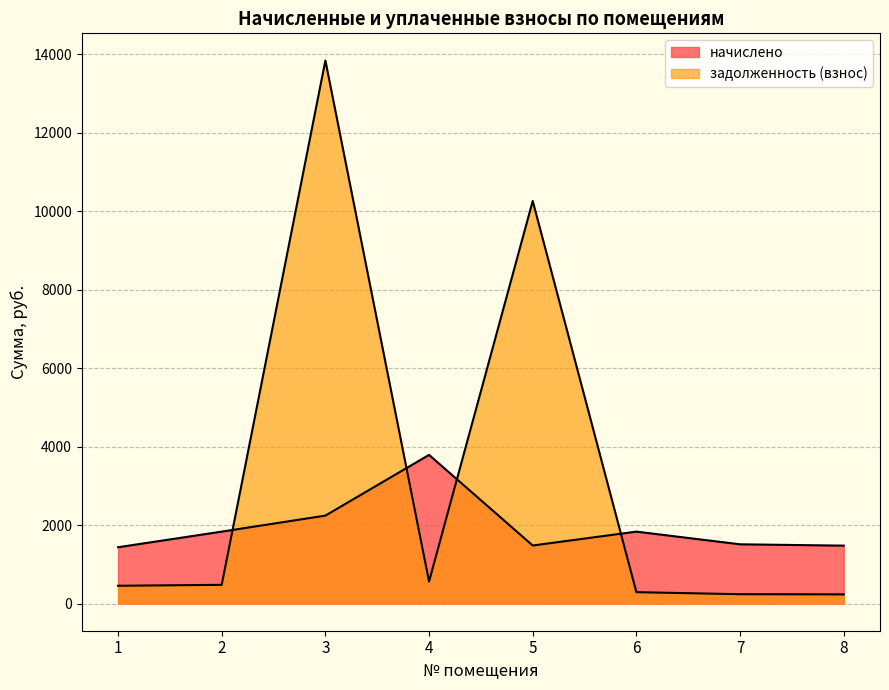

What is the difference between the highest and lowest values at 7?

1271.7